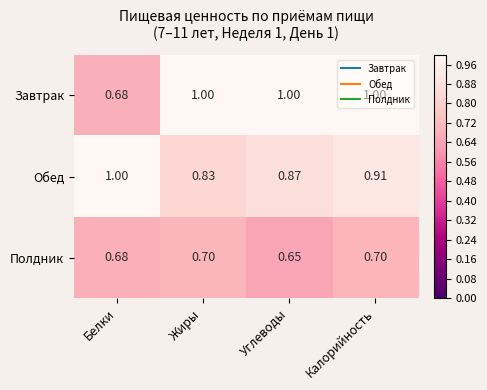

At which label is Полдник closest to 0?

Углеводы